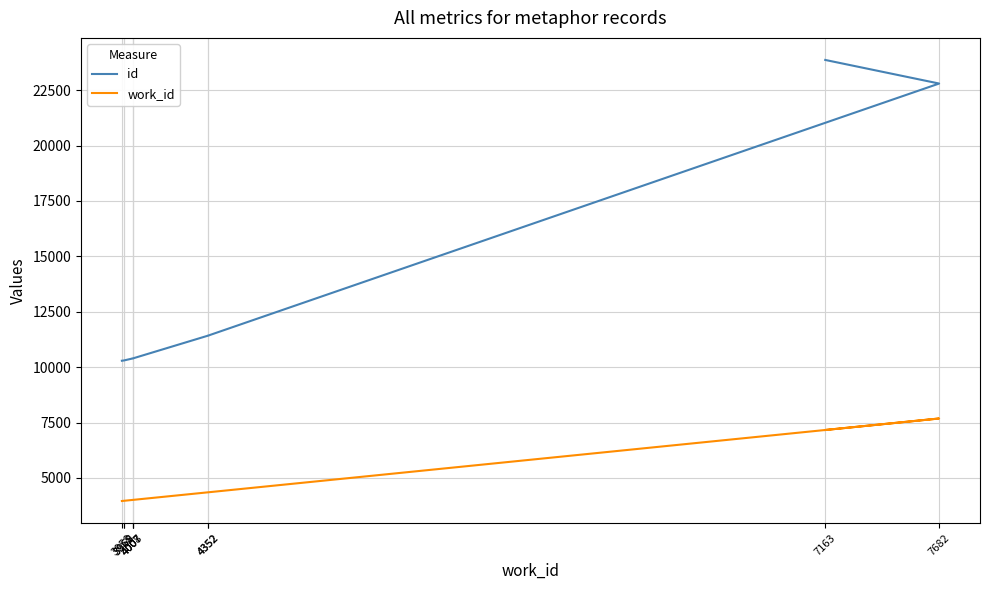

Which category has the highest value across all series?

7163